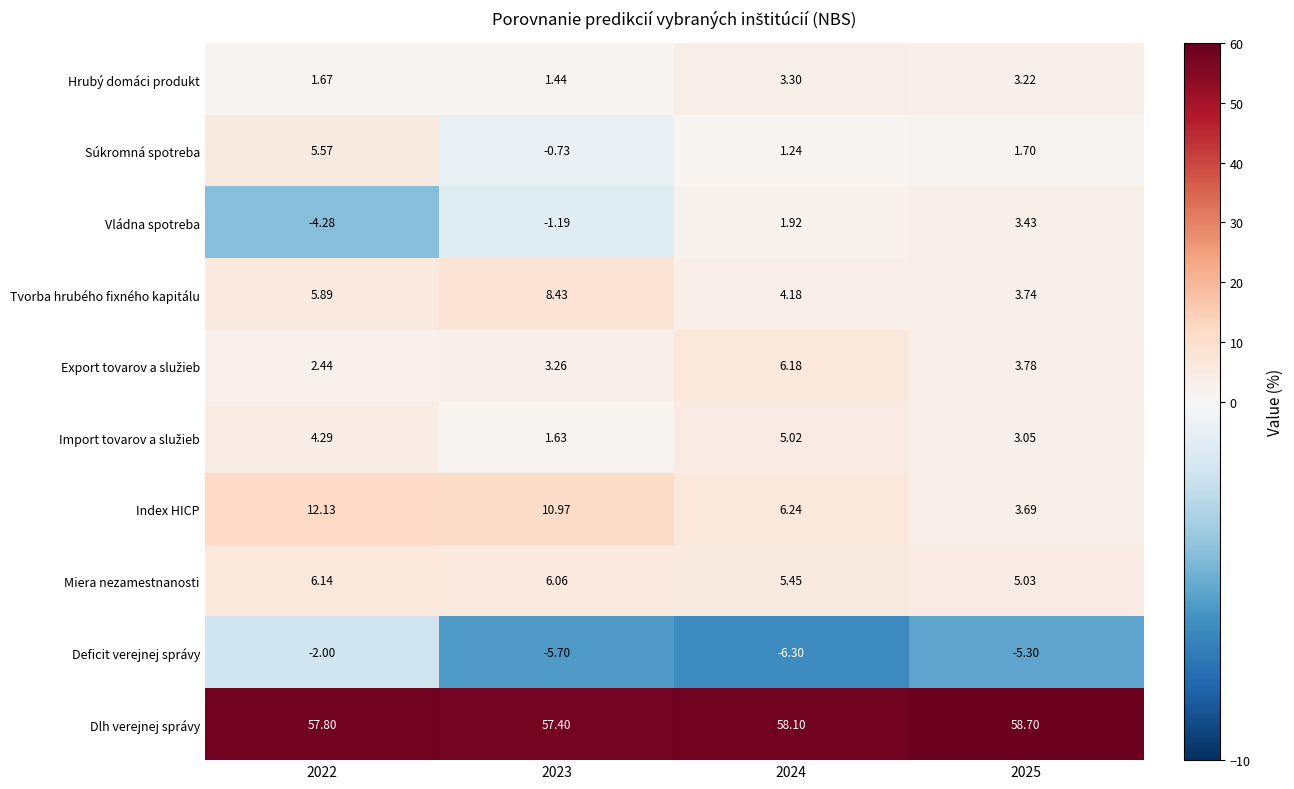

Which series has the widest spread of values?

Index HICP